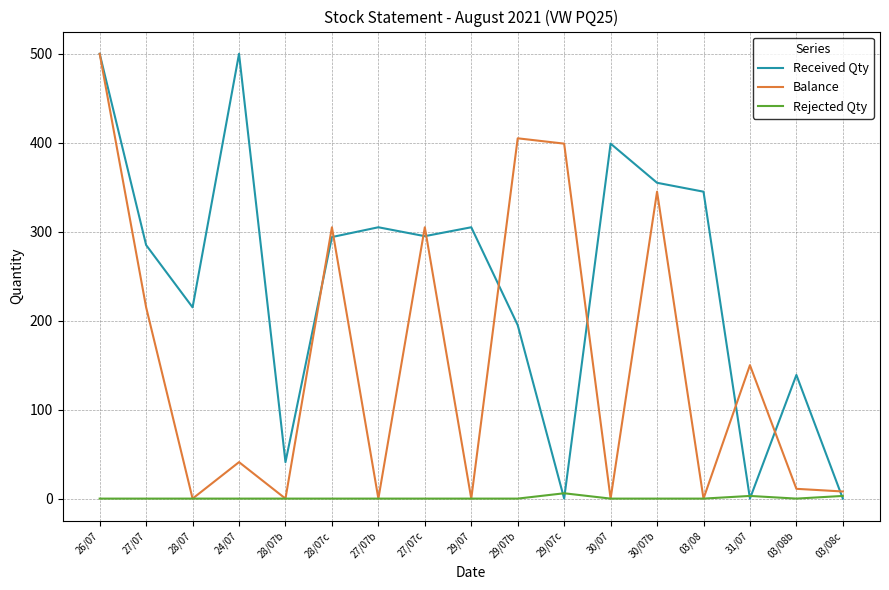

List the series in order of their overall mean, highest first.

Received Qty, Balance, Rejected Qty